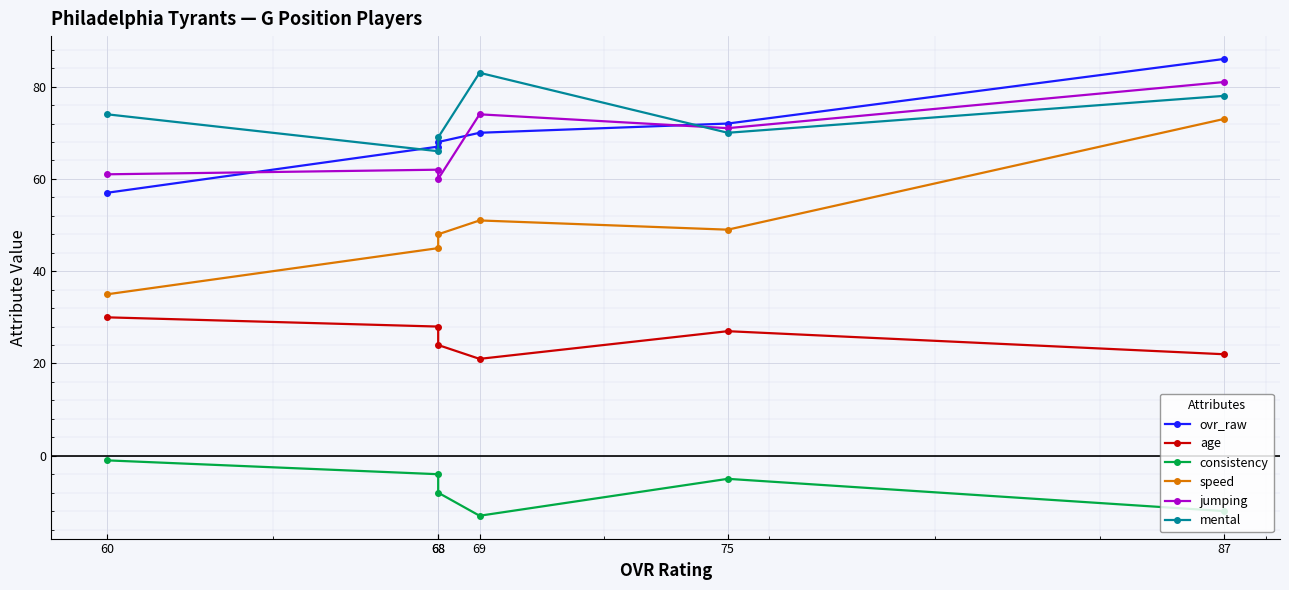

What is the difference between the ovr_raw values at 68 and 68?

1